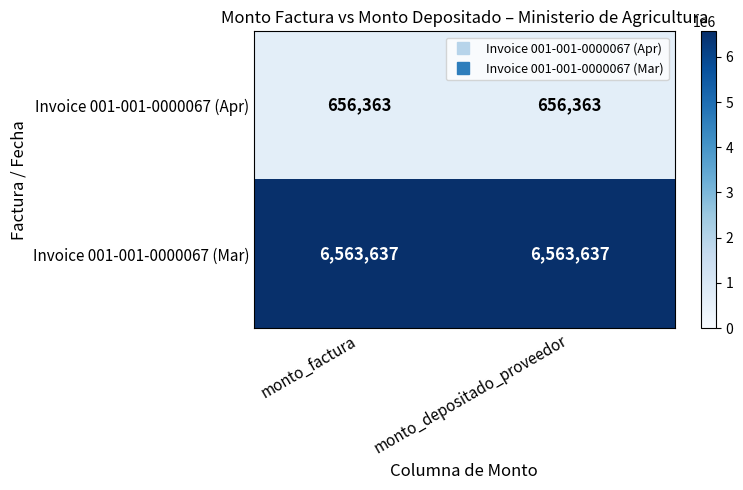

Count the number of data series in this chart.

2